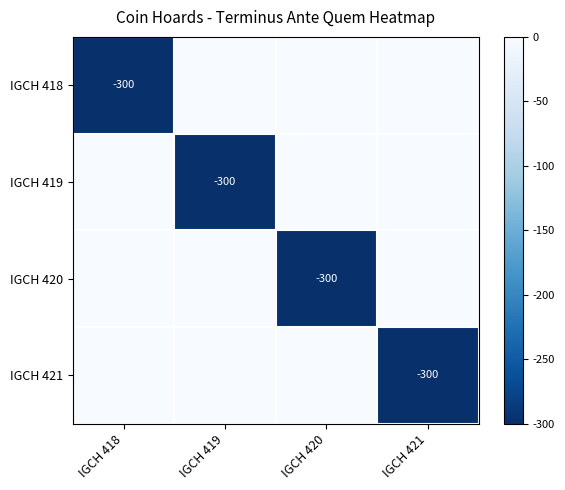

Which category has the lowest value across all series?

IGCH 418